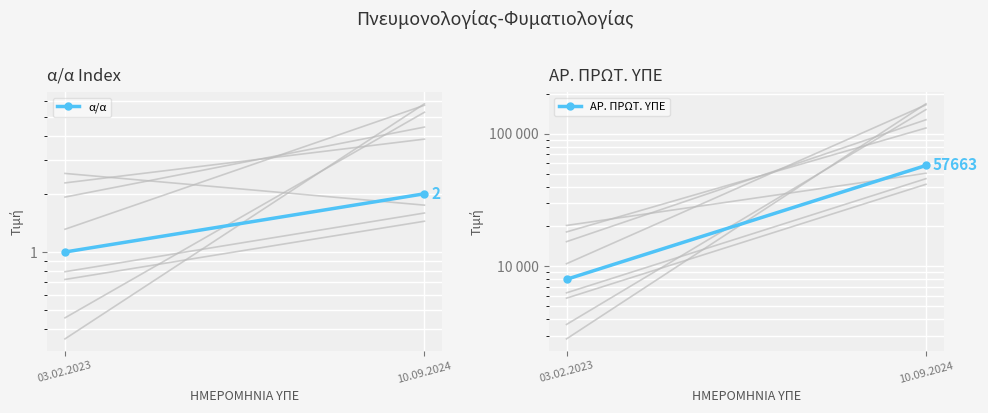

At which category does the chart reach its minimum across all series?

03.02.2023